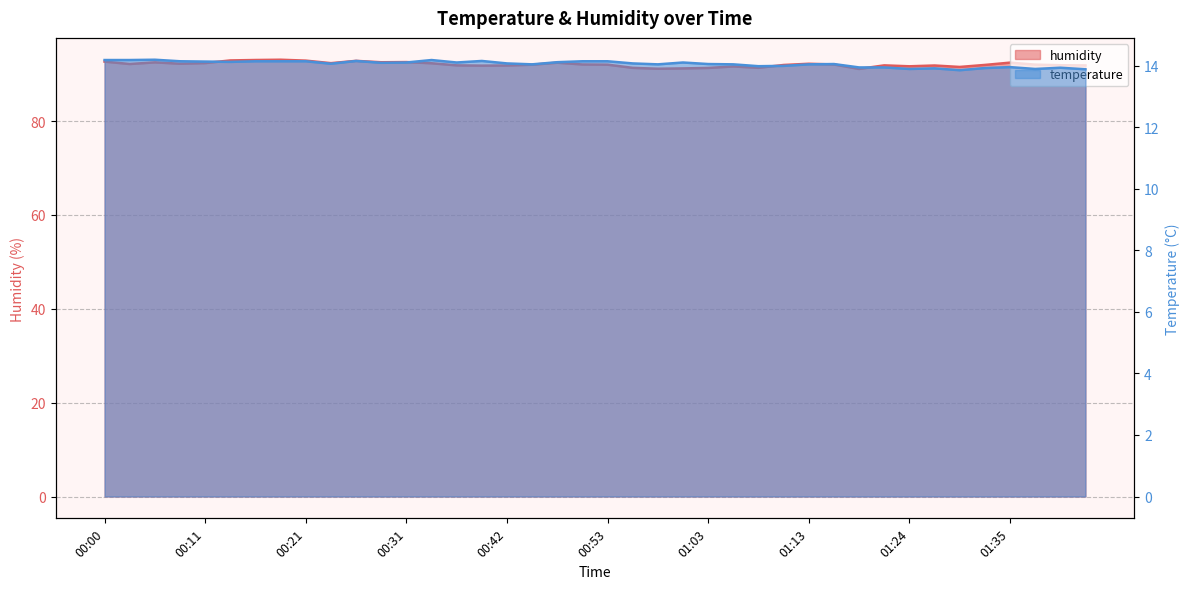

How many interior local valleys does the humidity series have?

10